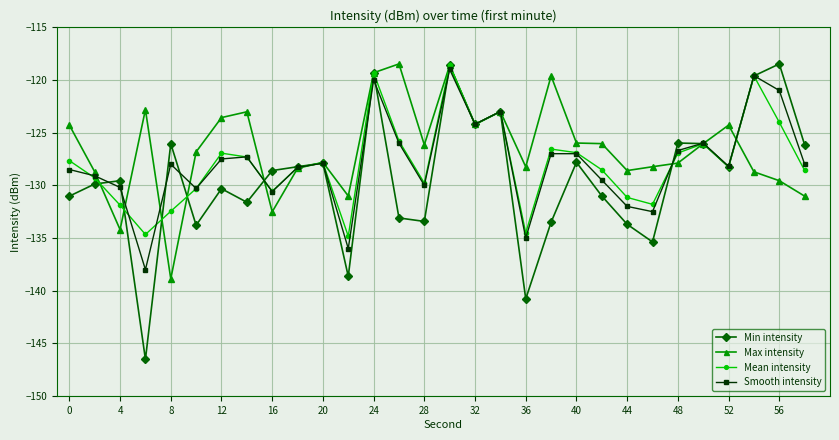

What is the minimum value for Min intensity?

-146.5